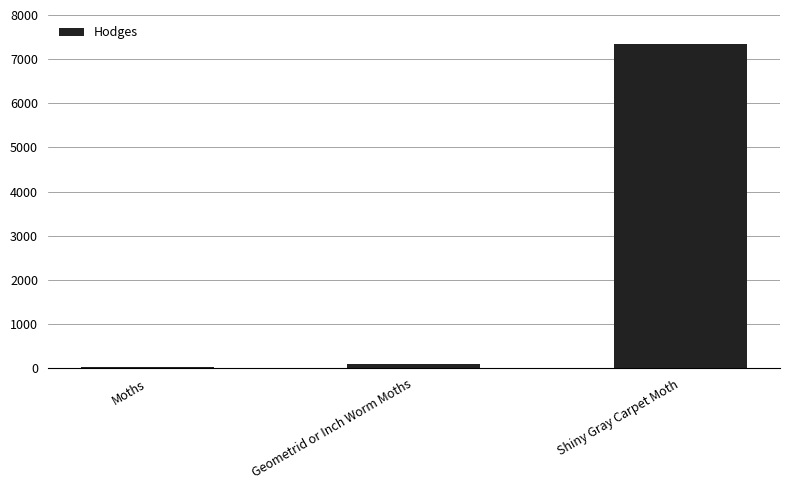

What is the maximum value shown in the chart?

7333.0